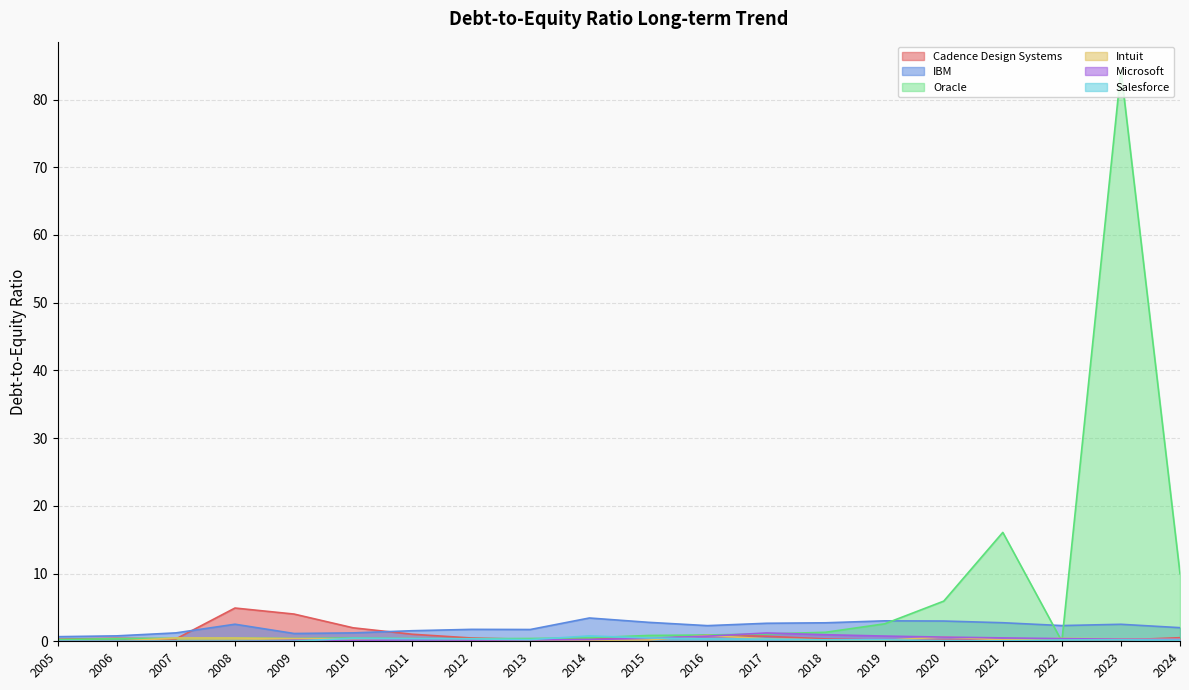

Rank the categories by Salesforce value from highest to lowest.

2014, 2015, 2010, 2011, 2016, 2012, 2017, 2013, 2019, 2018, 2023, 2022, 2024, 2020, 2021, 2005, 2009, 2006, 2007, 2008